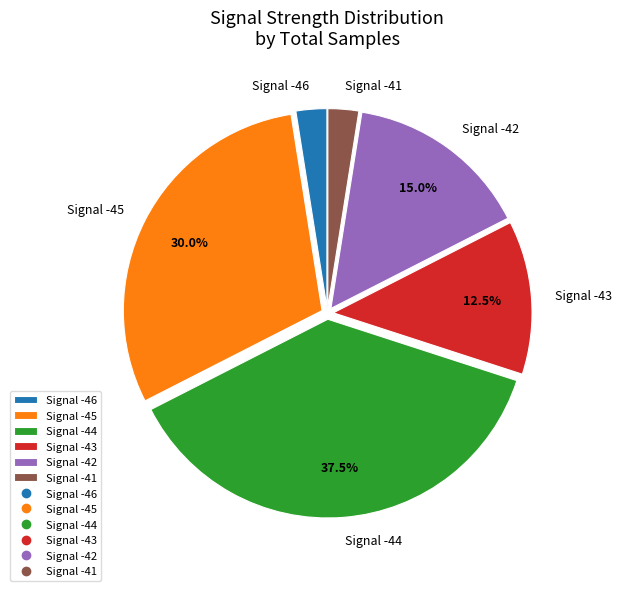

Count the number of slices in the pie.

6